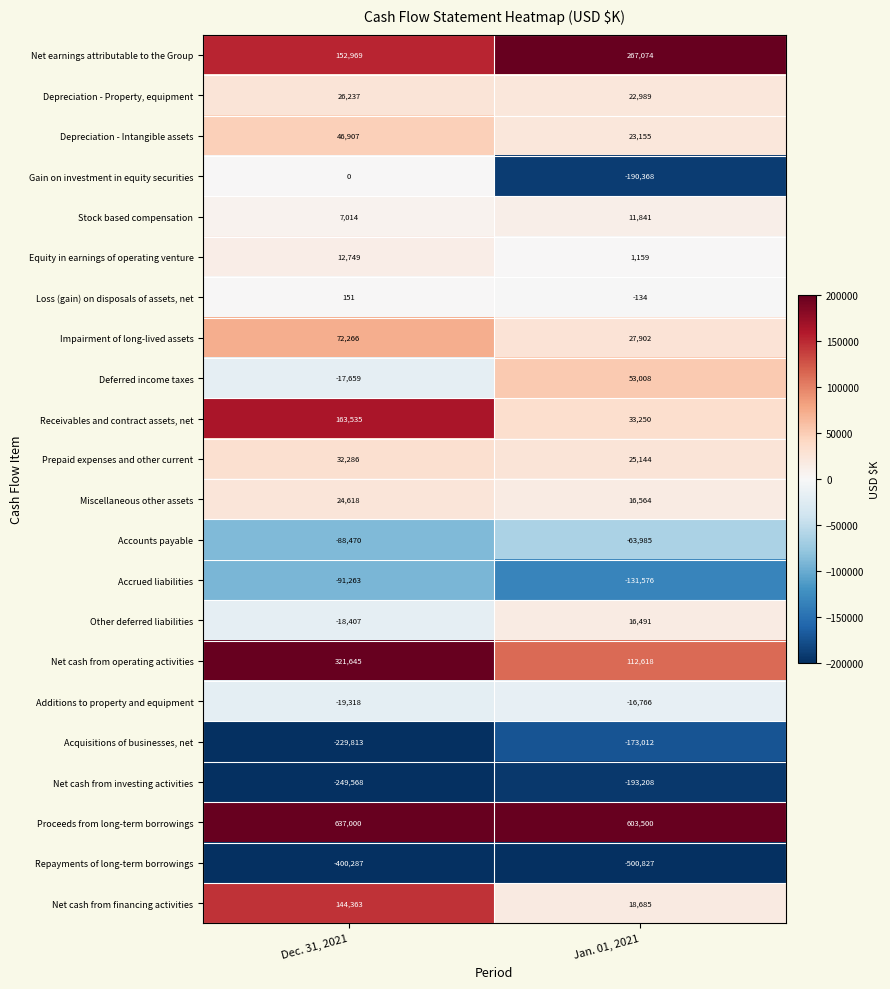

How many data points in Stock based compensation are less than 11841?

1